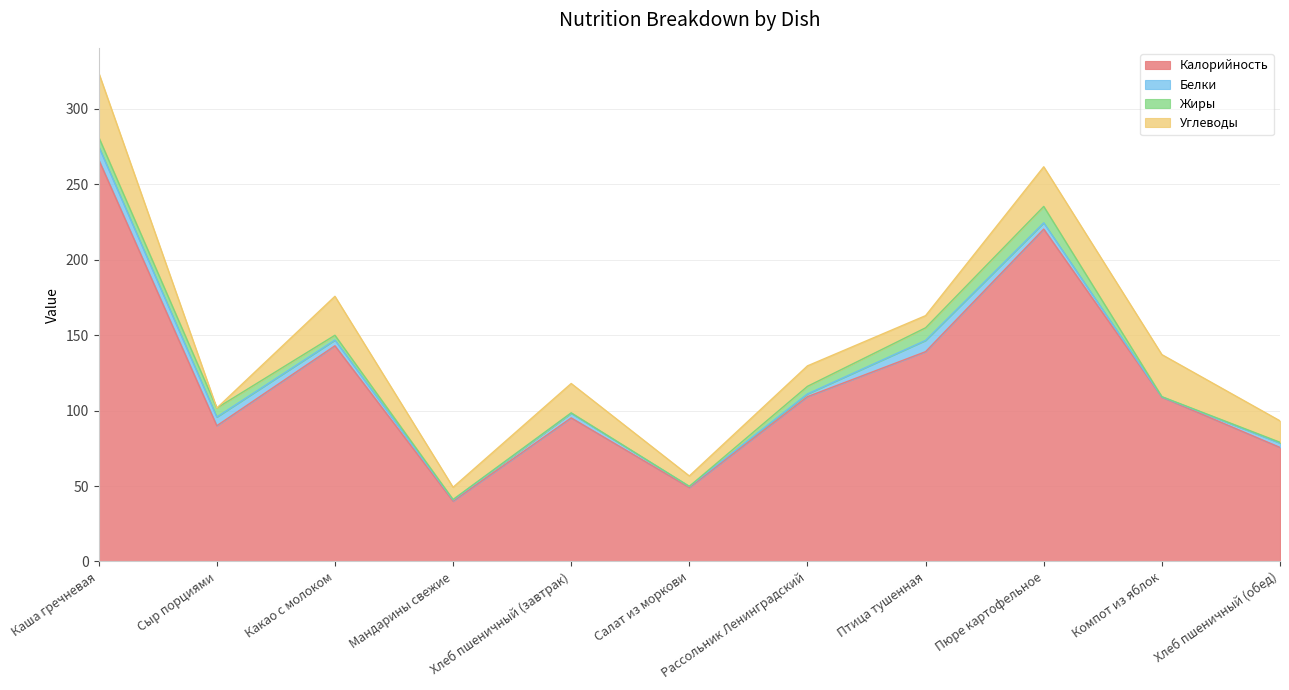

At which category is the sum across all series the highest?

Каша гречневая